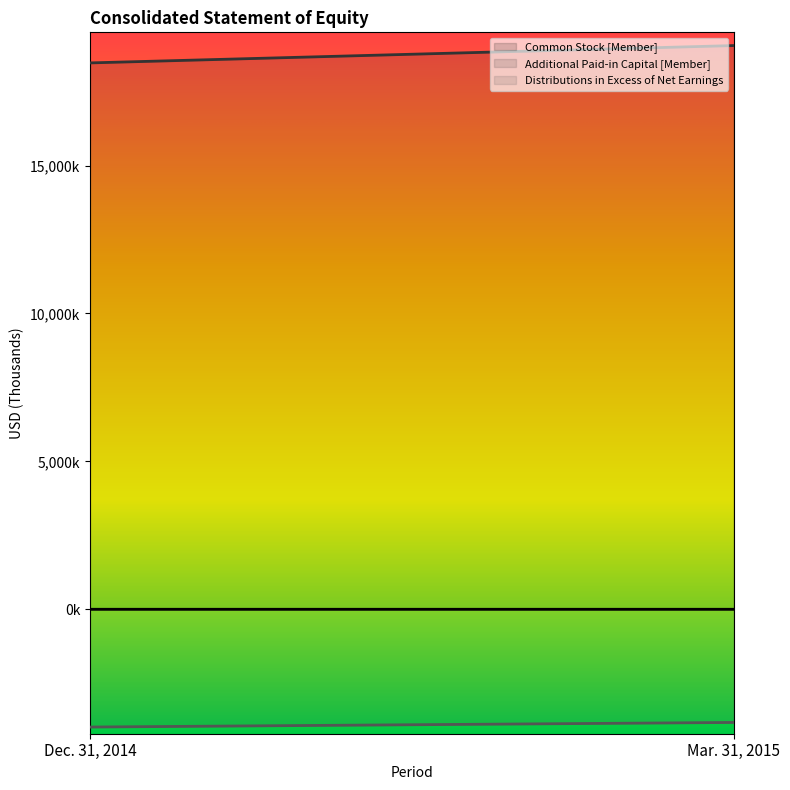

Reading left to right, list all the values displayed in this chart.

Common Stock [Member]: 5095	5240
Additional Paid-in Capital [Member]: 18467009	19052562
Distributions in Excess of Net Earnings: -3974493	-3819351